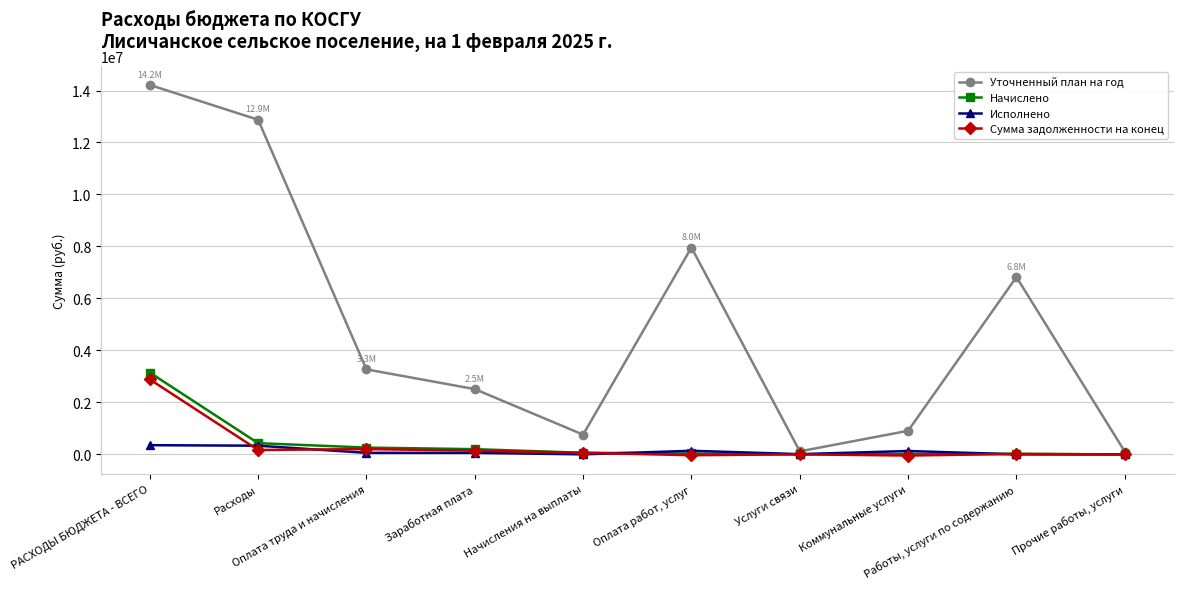

In Уточненный план на год, how many points are higher than both neighbors (excluding endpoints)?

2